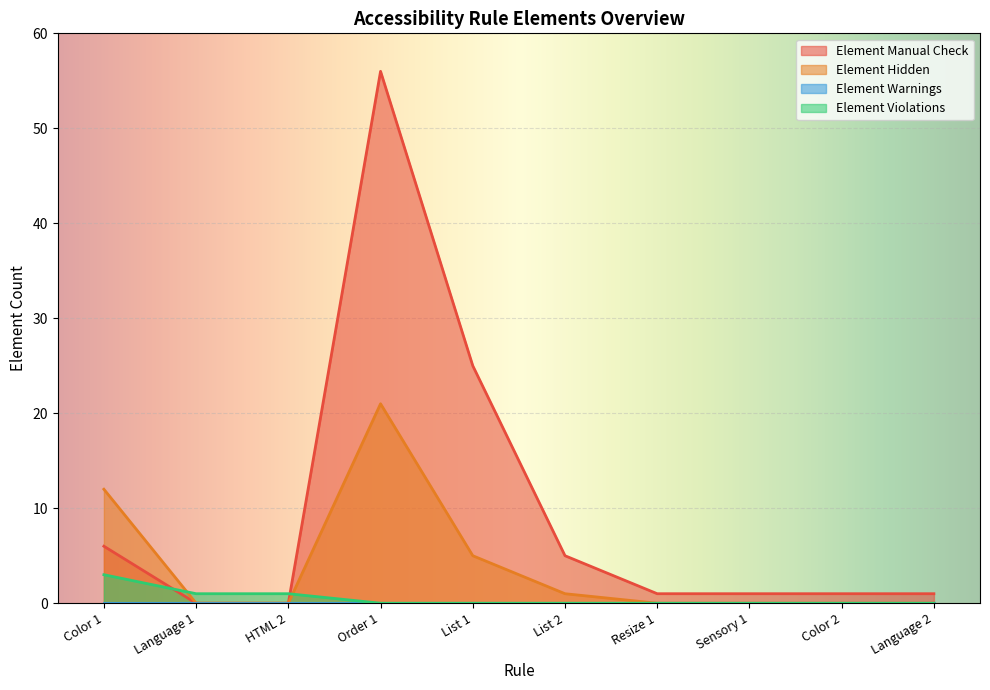

How many values in the Element Manual Check series are below 1?

2